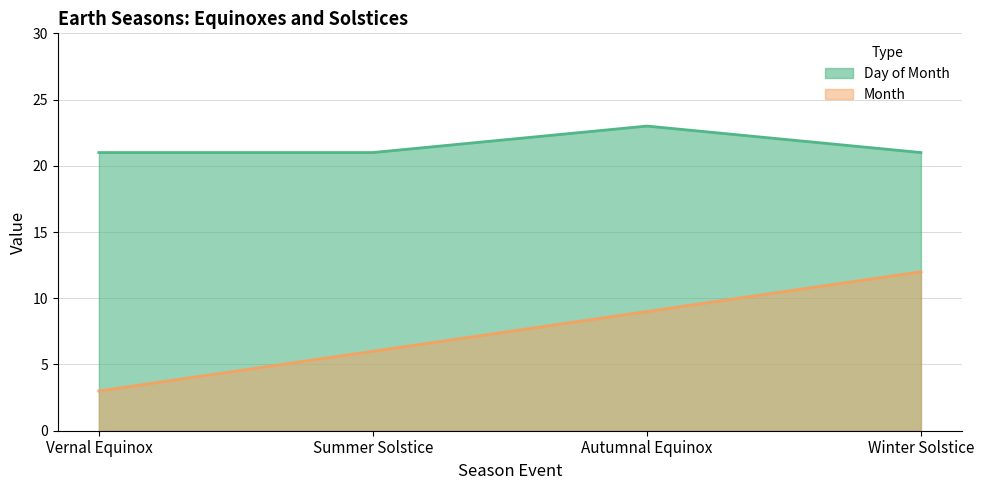

What is the value of the Day of Month point at the 4th from the left?

21